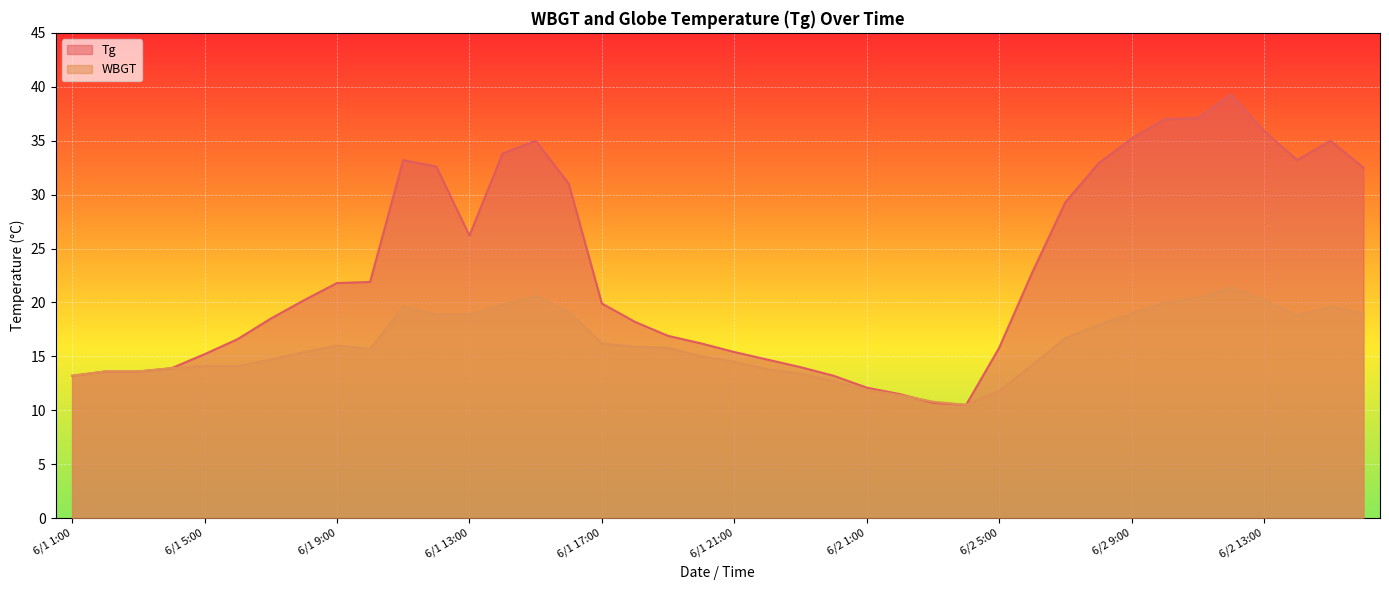

Reading left to right, transcribe all the data shown in this chart.

Tg: 13.2	13.6	13.6	13.9	15.2	16.6	18.5	20.2	21.8	21.9	33.2	32.6	26.2	33.8	35.0	31.0	19.9	18.2	16.9	16.2	15.4	14.7	14.0	13.2	12.1	11.5	10.7	10.5	15.8	22.8	29.3	32.9	35.2	37.0	37.1	39.3	35.9	33.2	35.0	32.5
WBGT: 13.2	13.6	13.6	13.9	14.1	14.1	14.7	15.4	16.0	15.7	19.6	18.9	18.9	19.8	20.6	19.1	16.2	15.9	15.8	15.0	14.5	13.8	13.4	12.7	11.9	11.4	10.8	10.5	11.8	14.2	16.7	17.9	19.0	20.0	20.4	21.4	20.2	18.8	19.6	19.0